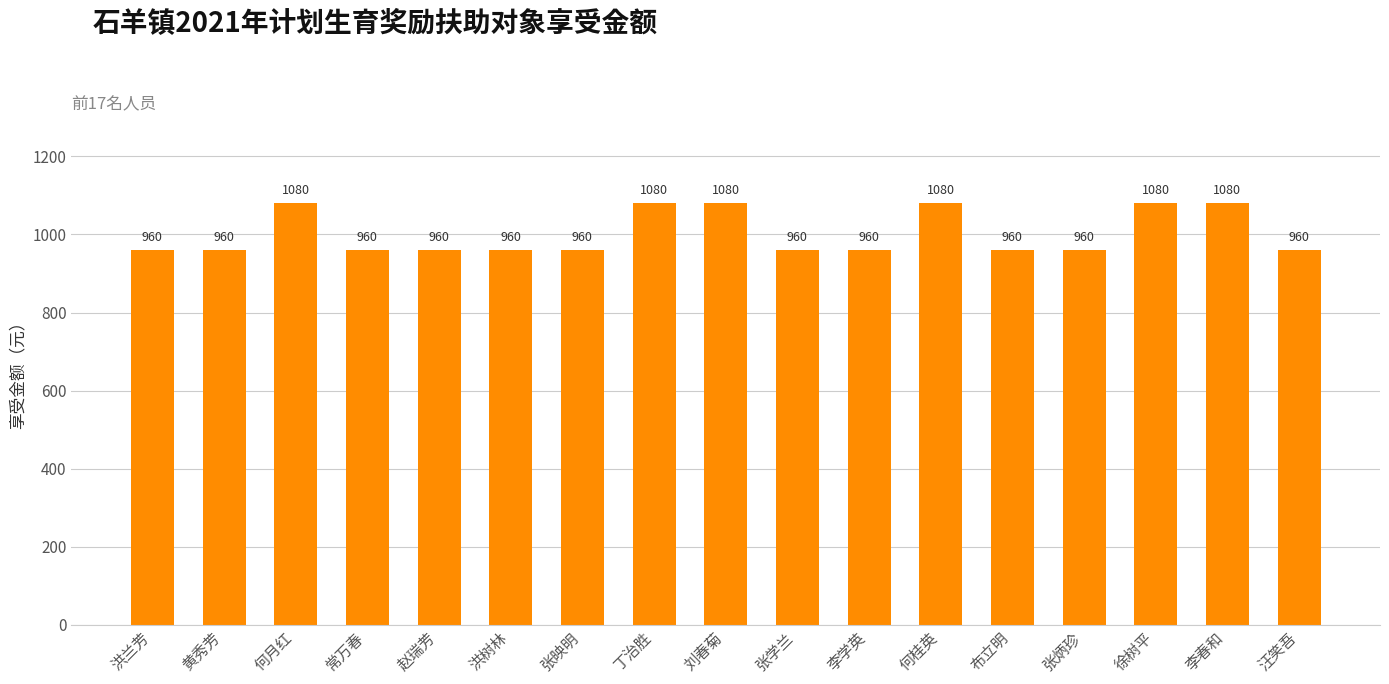

Does the chart contain stacked bars?

No